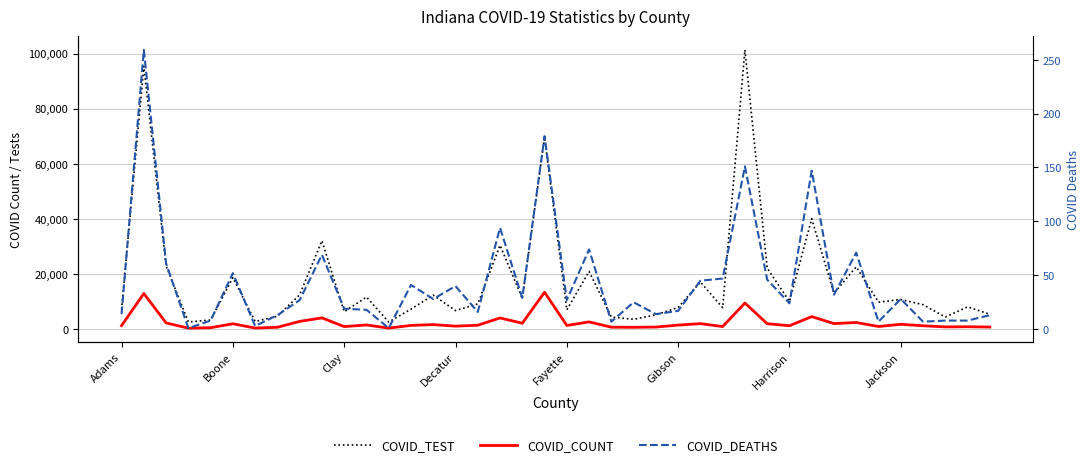

True or false: COVID_COUNT and COVID_DEATHS intersect in this chart.

False